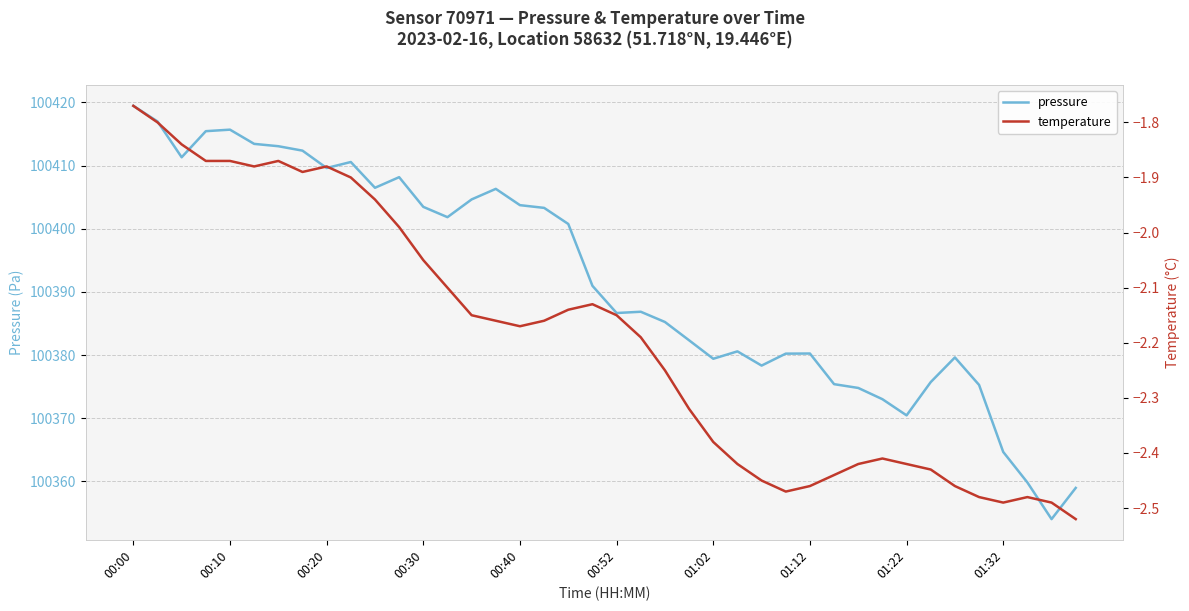

Reading left to right, list all the values displayed in this chart.

pressure: 100419.4	100417.0	100411.3	100415.4	100415.7	100413.4	100413.1	100412.4	100409.6	100410.6	100406.5	100408.2	100403.5	100401.8	100404.6	100406.3	100403.7	100403.3	100400.8	100391.0	100386.7	100386.9	100385.2	100382.3	100379.4	100380.6	100378.3	100380.2	100380.2	100375.4	100374.8	100373.0	100370.5	100375.7	100379.6	100375.3	100364.7	100359.8	100354.0	100359.0
temperature: -1.8	-1.8	-1.8	-1.9	-1.9	-1.9	-1.9	-1.9	-1.9	-1.9	-1.9	-2.0	-2.0	-2.1	-2.1	-2.2	-2.2	-2.2	-2.1	-2.1	-2.1	-2.2	-2.2	-2.3	-2.4	-2.4	-2.5	-2.5	-2.5	-2.4	-2.4	-2.4	-2.4	-2.4	-2.5	-2.5	-2.5	-2.5	-2.5	-2.5